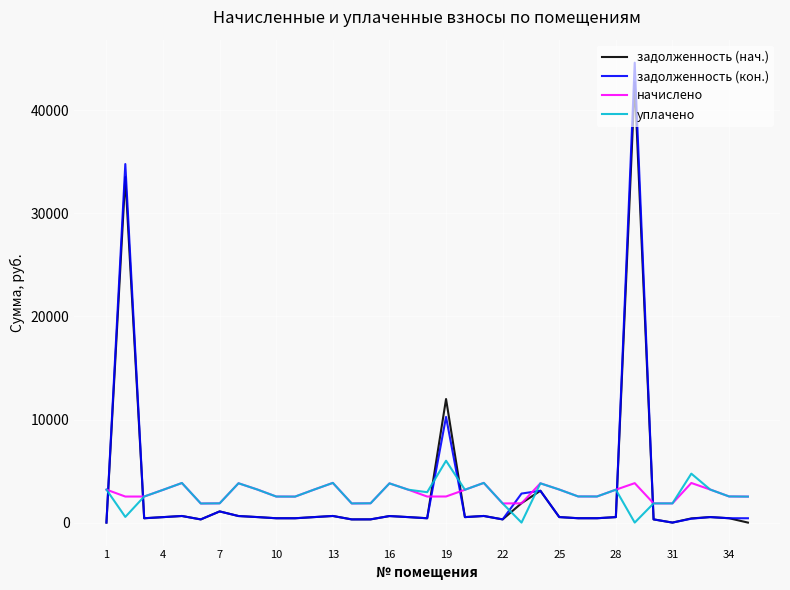

Which series has the largest range (max minus min)?

задолженность (кон.)